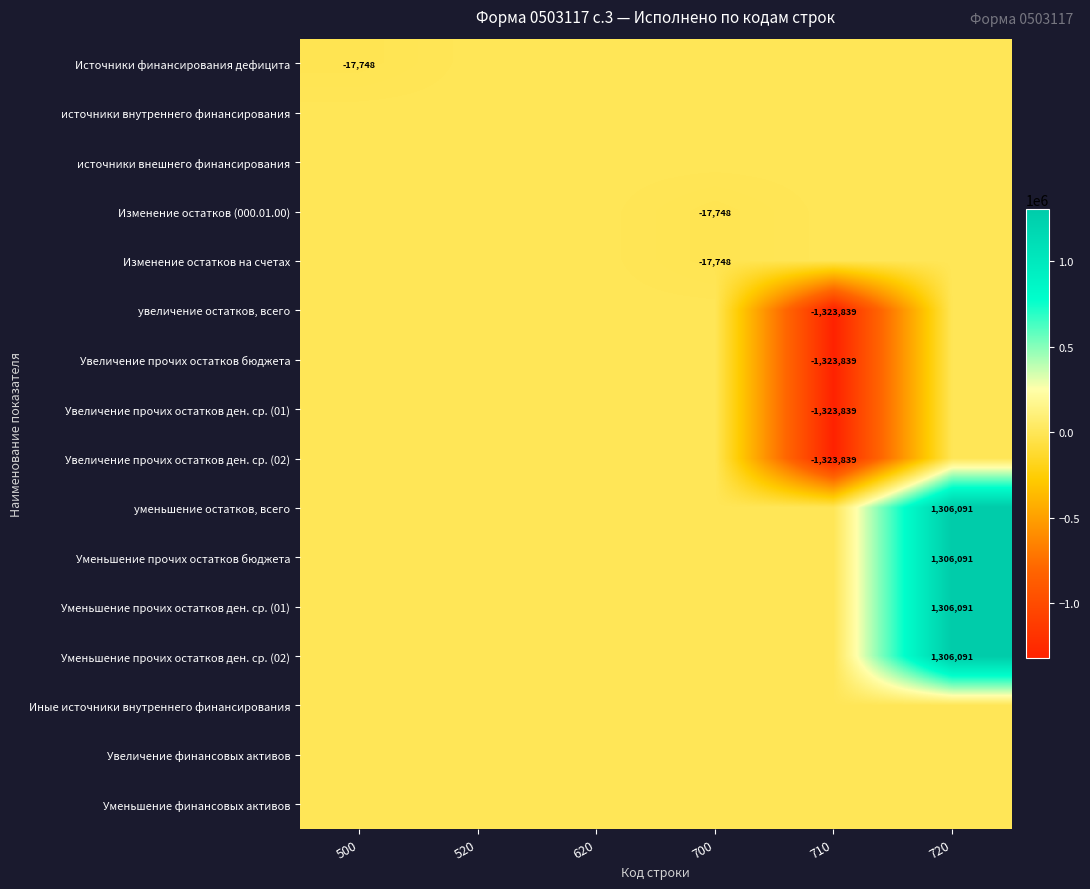

Is it true that Увеличение финансовых активов equals 0.0 at 710?

True